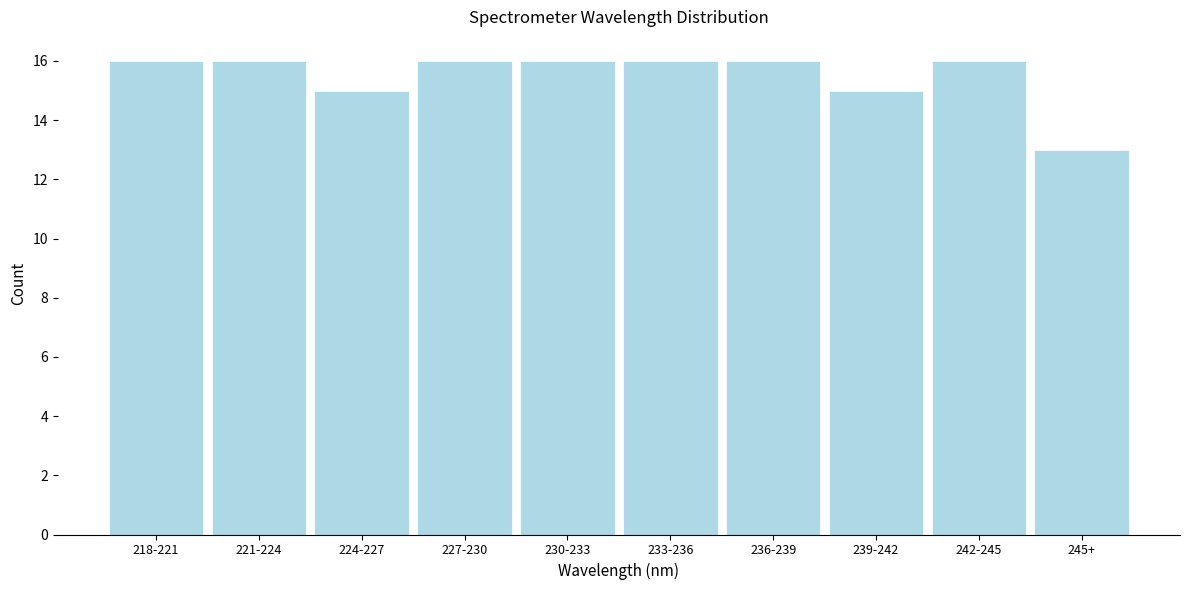

Reading right to left, transcribe all the data shown in this chart.

245+=13	242-245=16	239-242=15	236-239=16	233-236=16	230-233=16	227-230=16	224-227=15	221-224=16	218-221=16